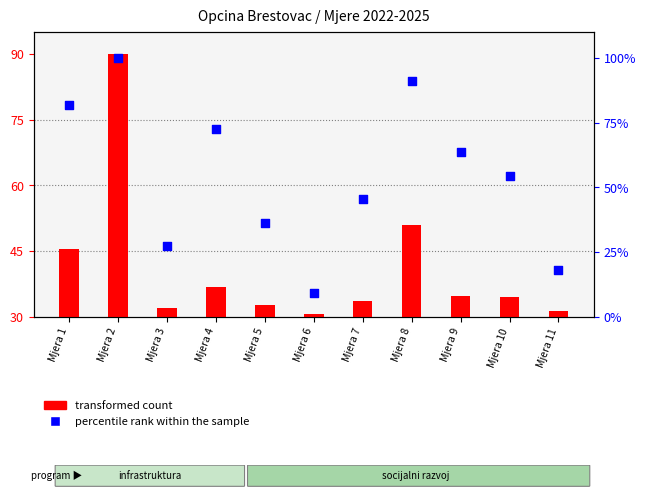

Which series has the largest total across all categories?

percentile rank within the sample